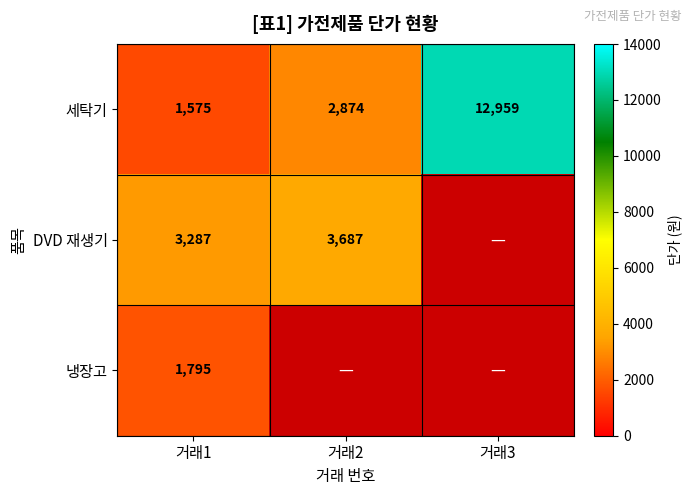

Is it true that 냉장고 equals 3074 at 거래1?

False